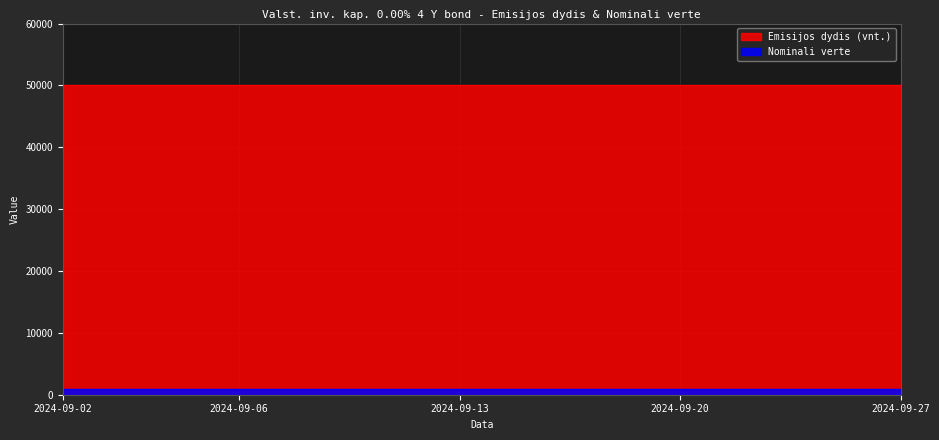

Which series has the largest total across all categories?

Emisijos dydis (vnt.)